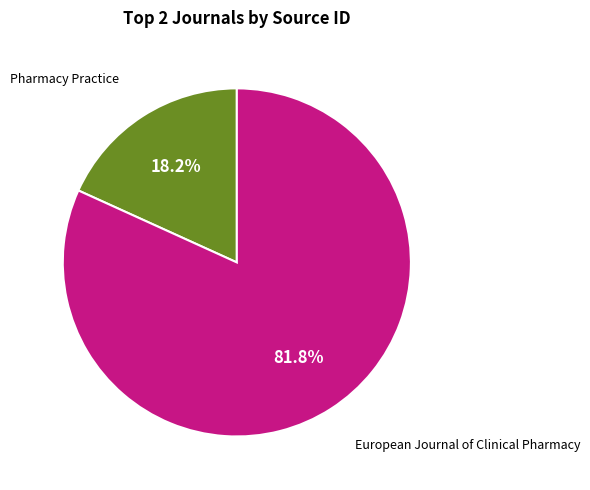

Is there a majority slice in this chart?

Yes